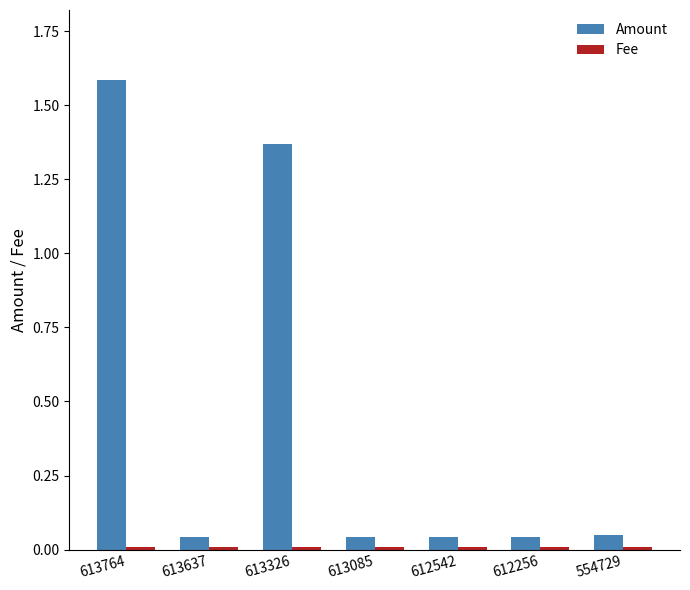

Which label corresponds to the largest value in the chart?

613764